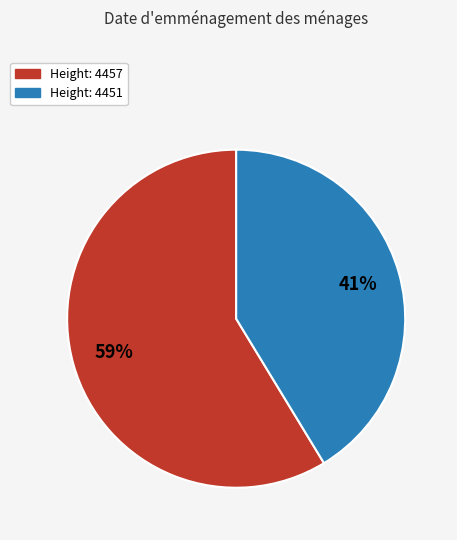

Does any single category account for the majority?

Yes